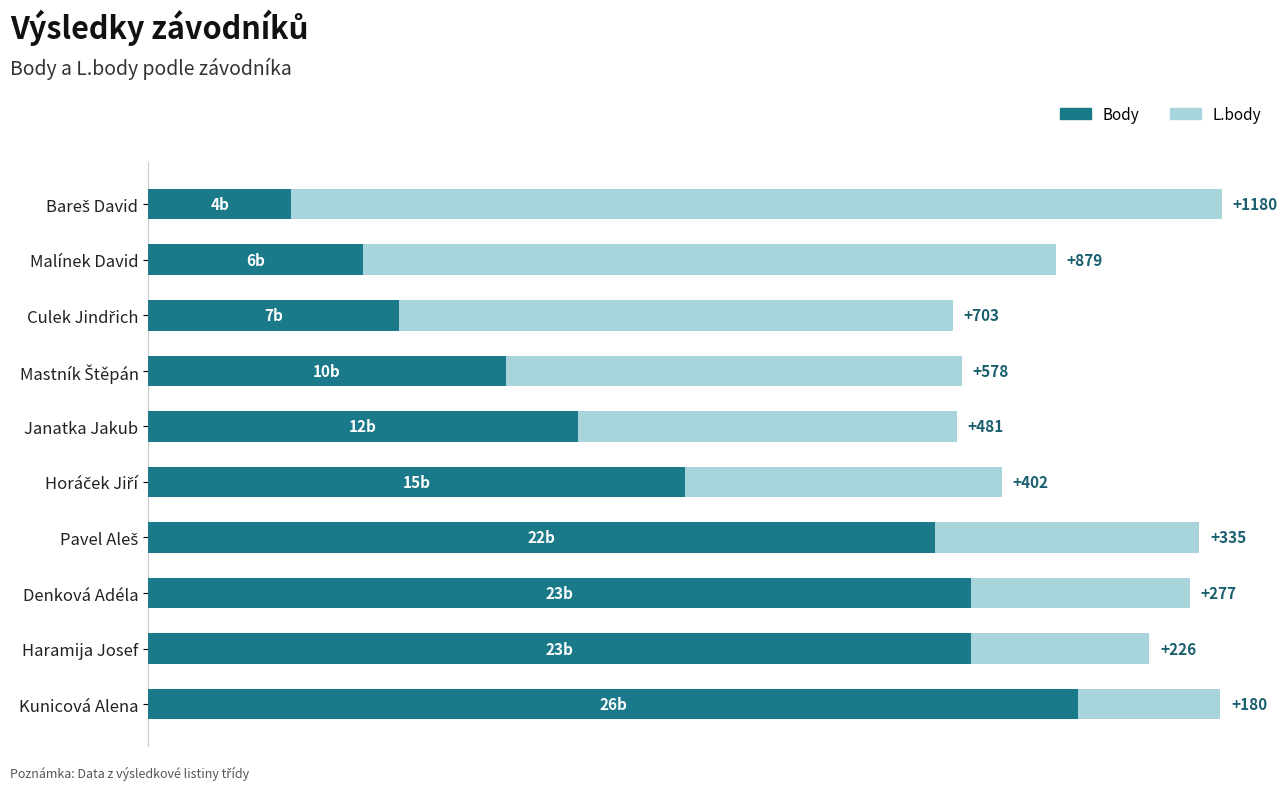

What is the value of the L.body bar at the 7th from the left?

7.4